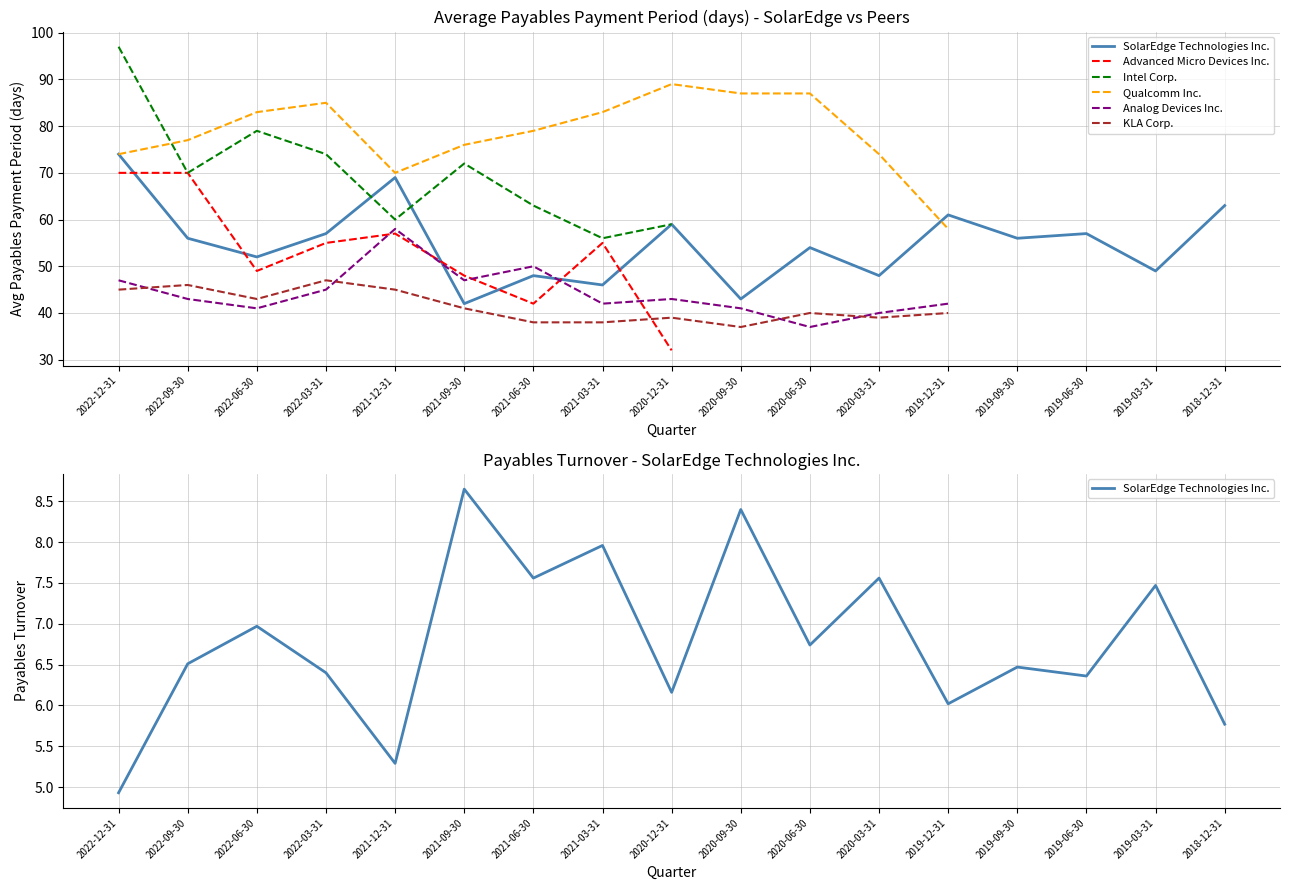

At which category does Analog Devices Inc. reach its first local peak?

2021-12-31